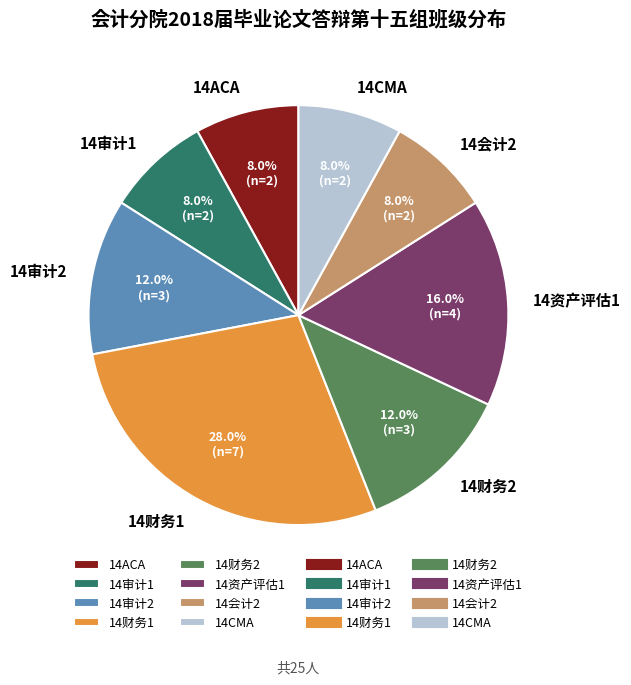

How many slices are in this pie chart?

8